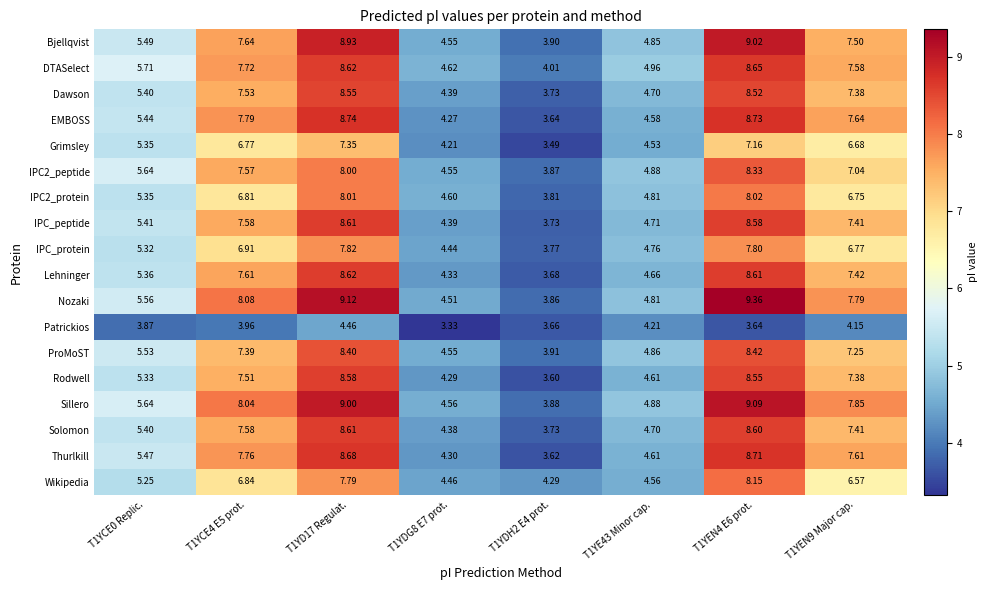

Which series has the largest total across all categories?

Nozaki